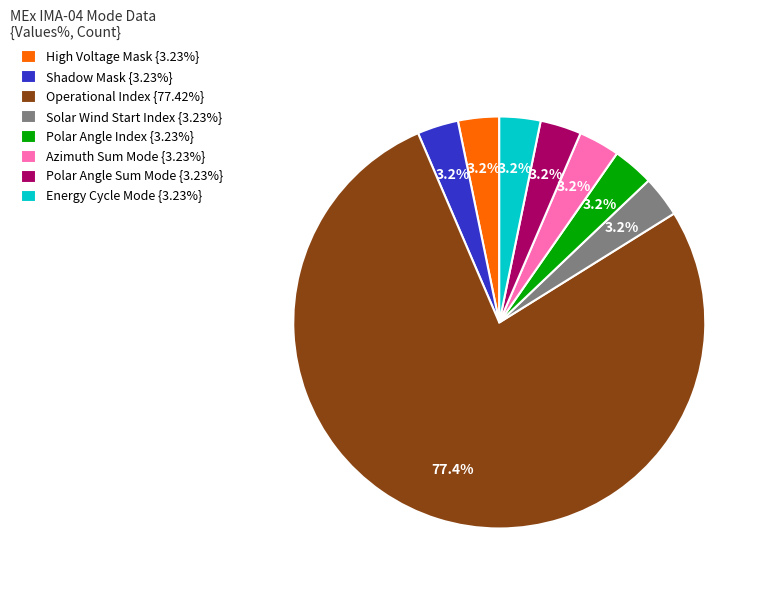

To the nearest percent, what is the difference between the Operational Index and Polar Angle Index slice percentages?

74%